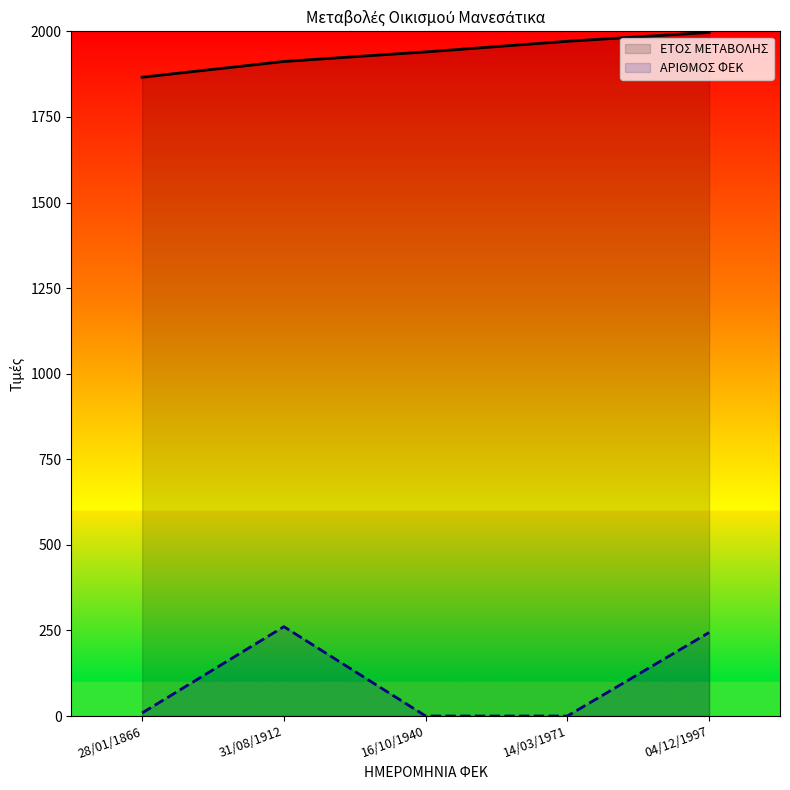

At which label does ΕΤΟΣ ΜΕΤΑΒΟΛΗΣ first exceed 1940?

14/03/1971